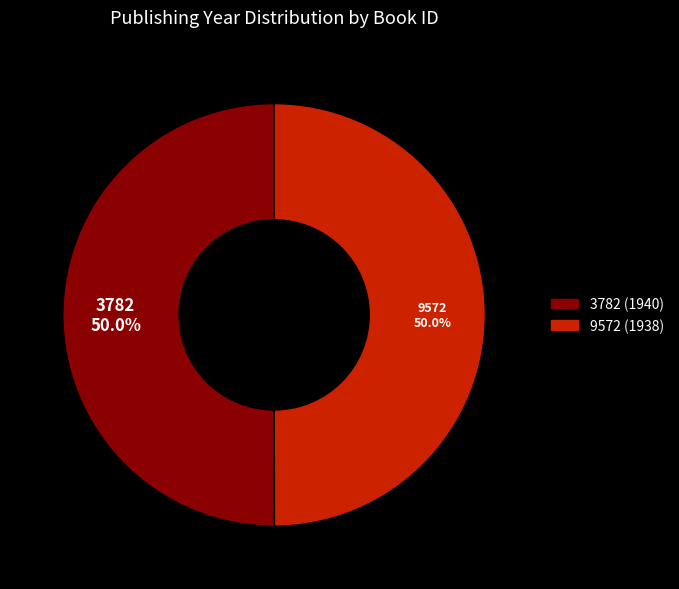

What is the ratio of the value at 9572 to the value at 3782?

1.0